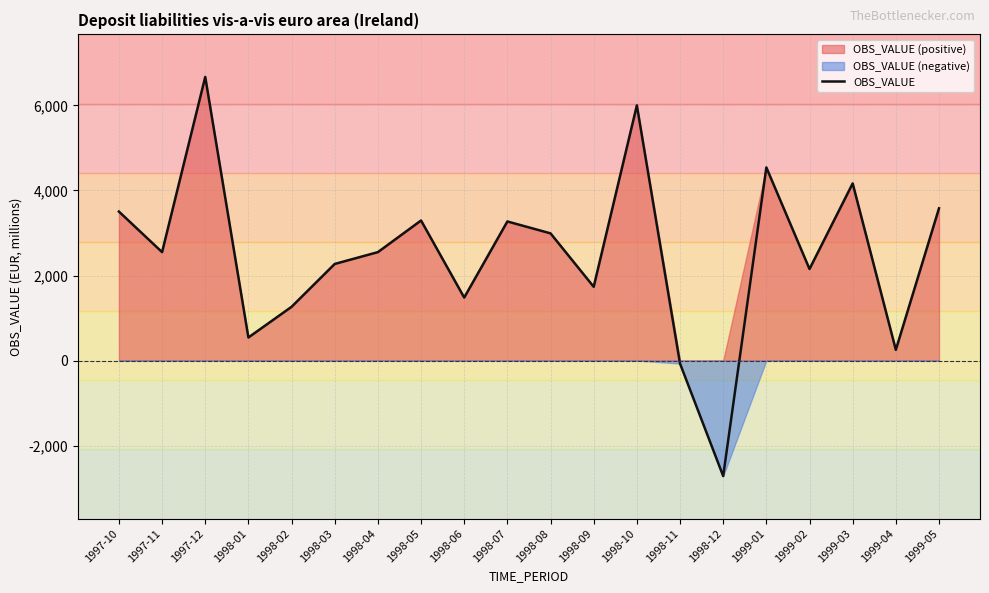

What is the greatest value displayed?

6670.5